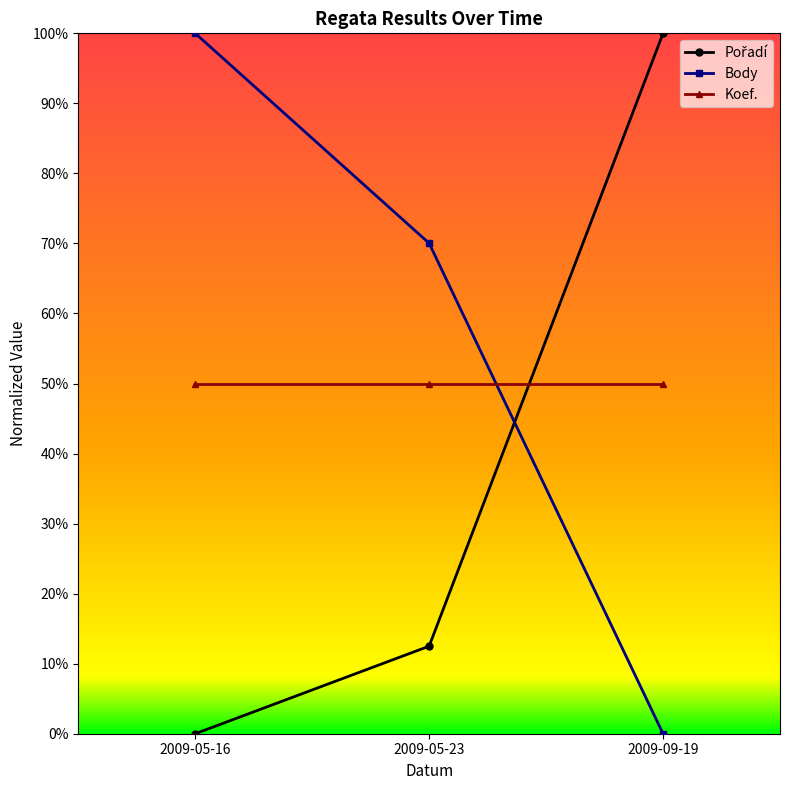

What is the label of the 1st point from the left?

2009-05-16